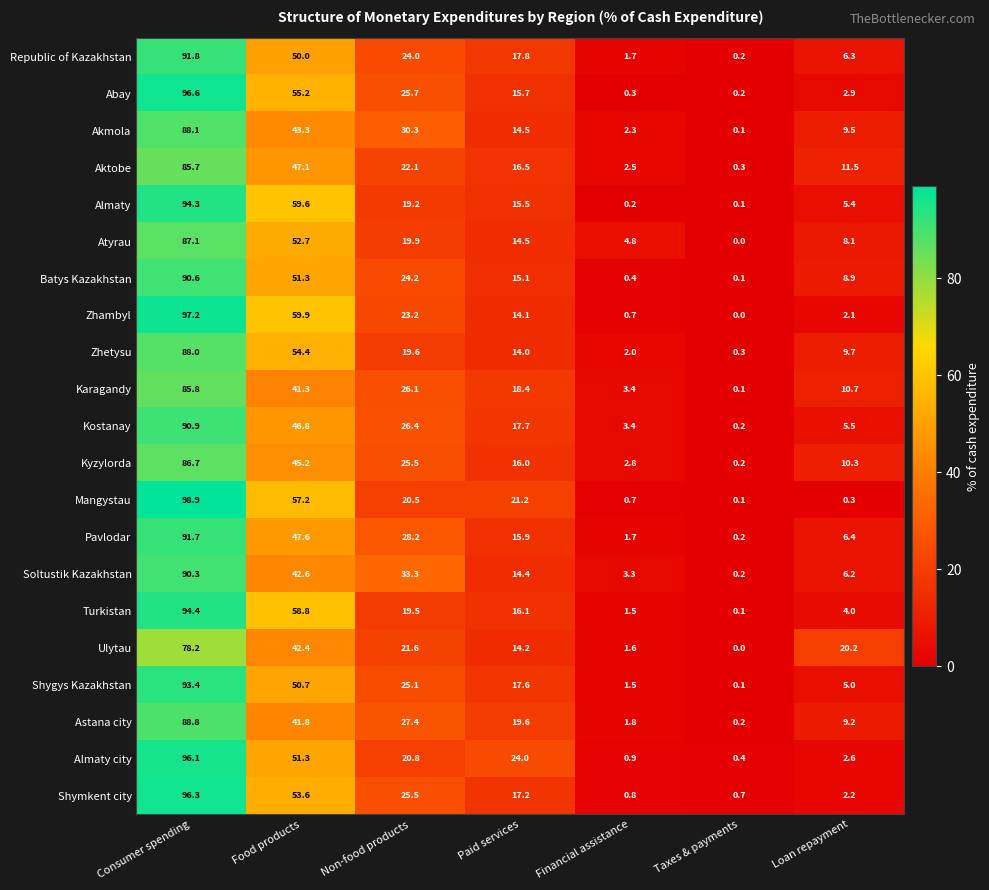

The value of Shygys Kazakhstan at Food products is 50.7. True or false?

True